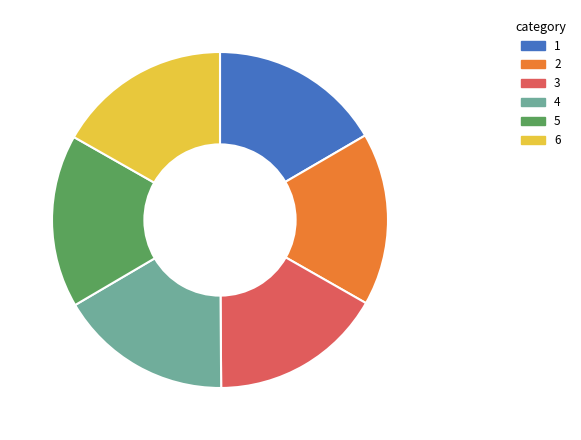

How many slices are in this pie chart?

6